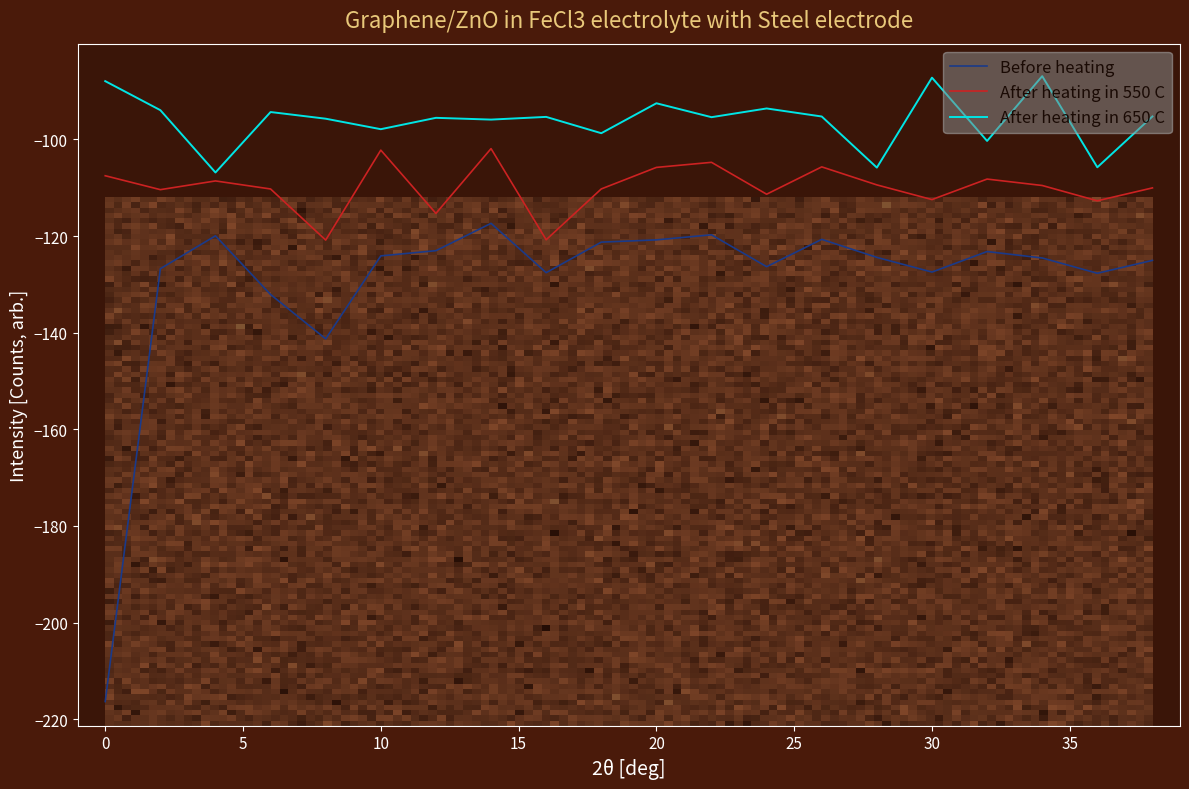

What is the difference between the maximum and minimum values in the Before heating series?

99.0